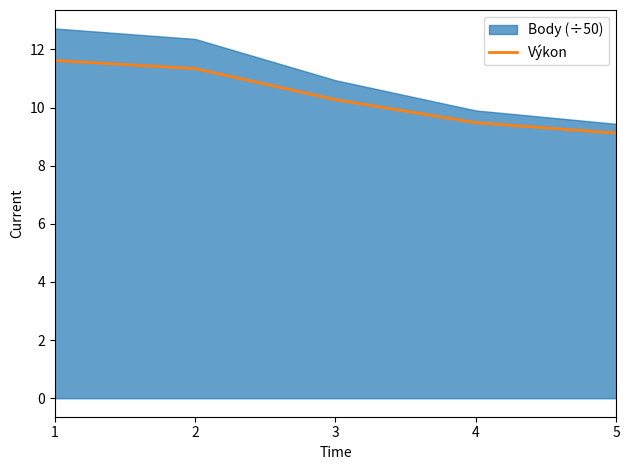

Which category has the highest value across all series?

1